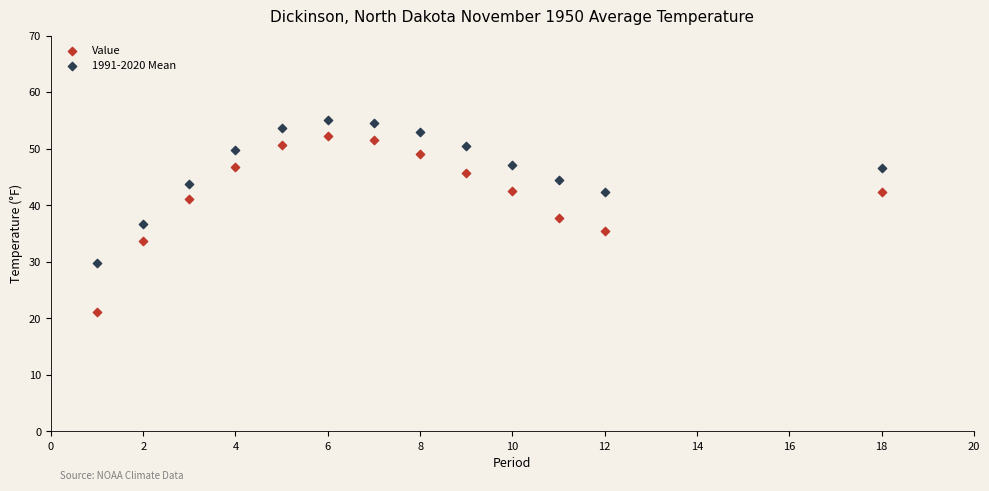

Which series reaches the maximum Y coordinate?

1991-2020 Mean